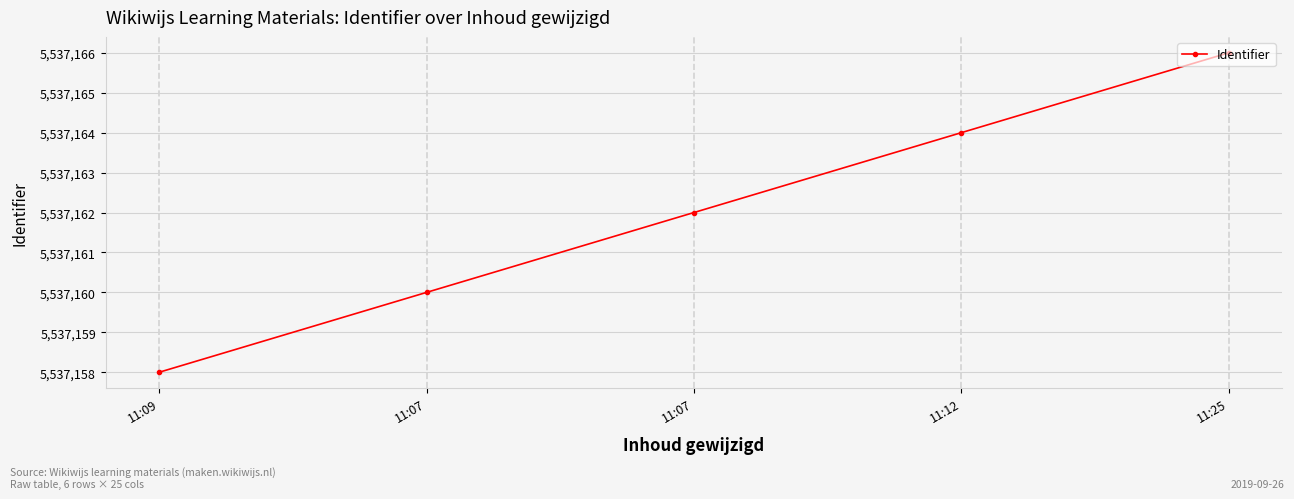

What is the maximum value shown in the chart?

5537166